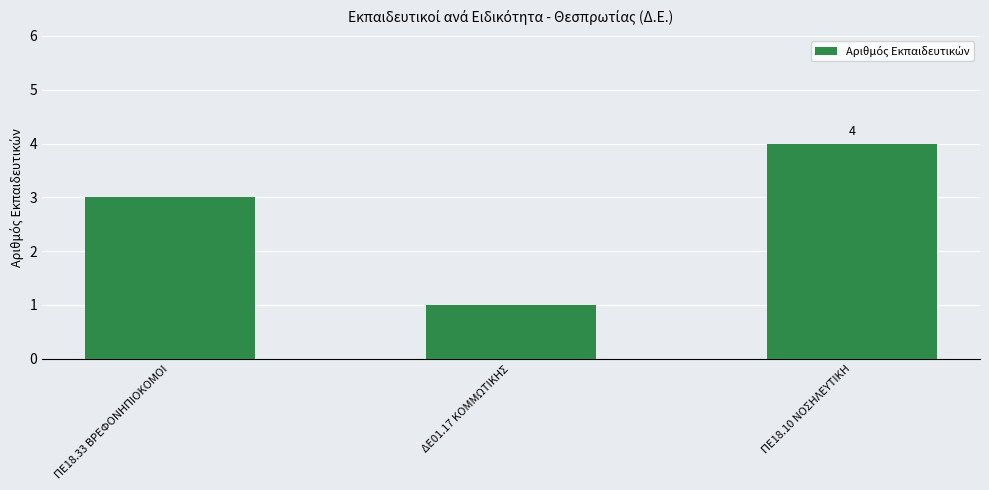

Are the bars horizontal?

No